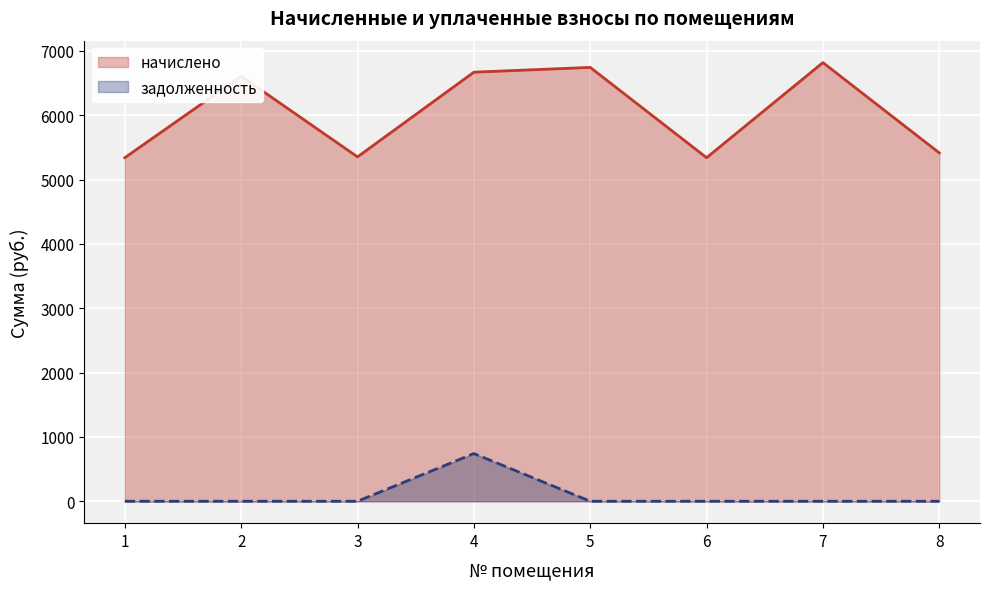

Reading right to left, list all the values displayed in this chart.

начислено: 5415.1	6818.6	5340.6	6744.1	6669.5	5353.0	6607.4	5340.6
задолженность: 0.0	0.0	0.0	0.0	741.1	0.0	0.0	0.0